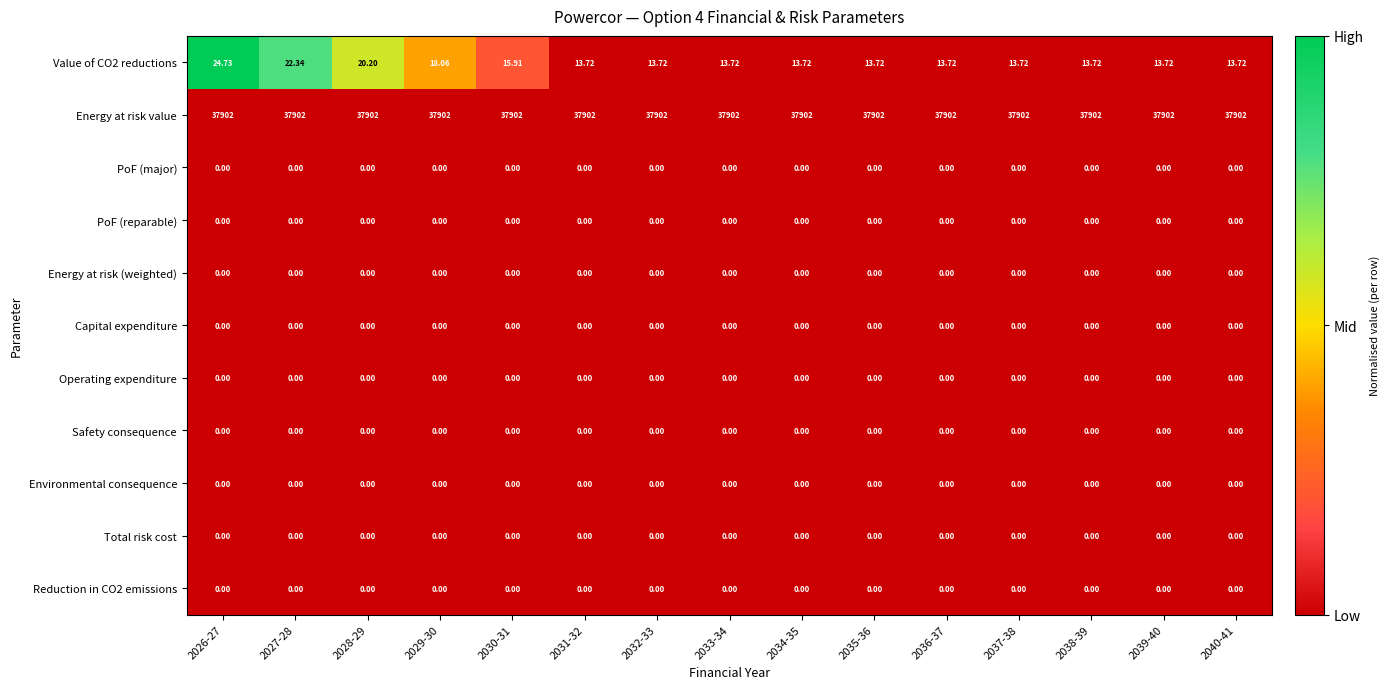

How many categories are shown in the chart?

15